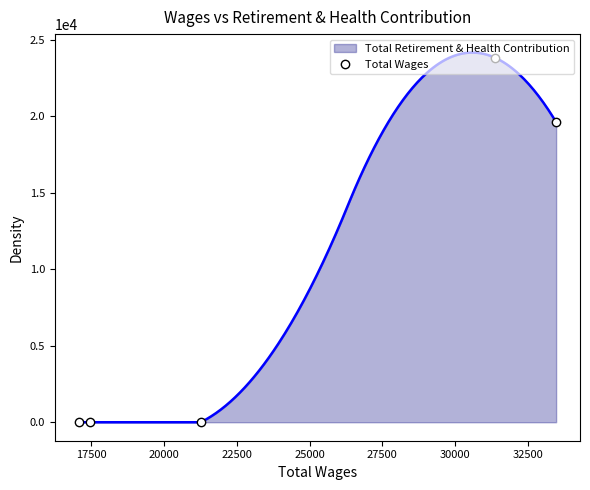

True or false: Total Wages has more than 0 points higher than both neighbors.

True